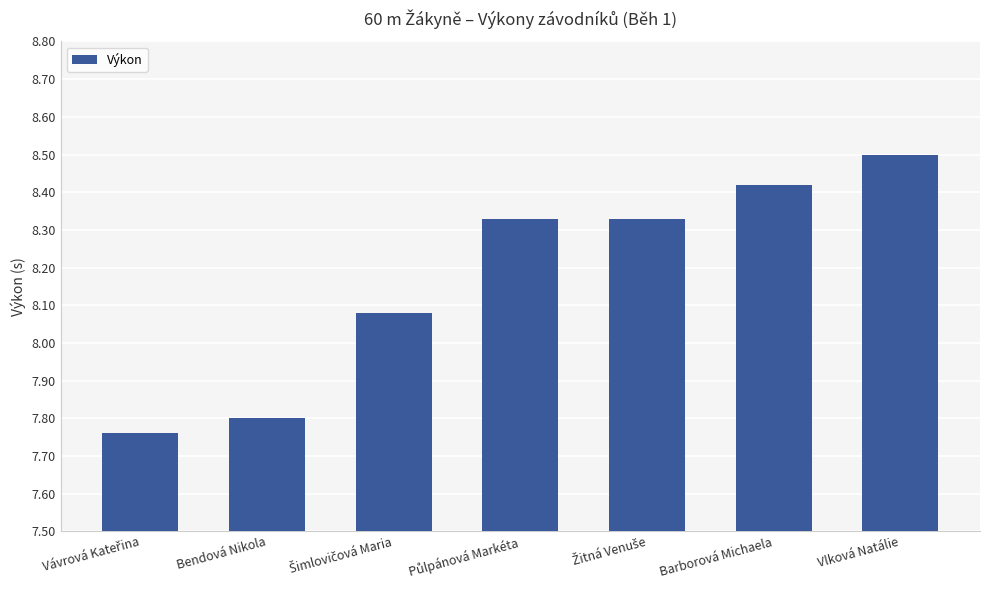

Which label corresponds to the largest value in the chart?

Vlková Natálie